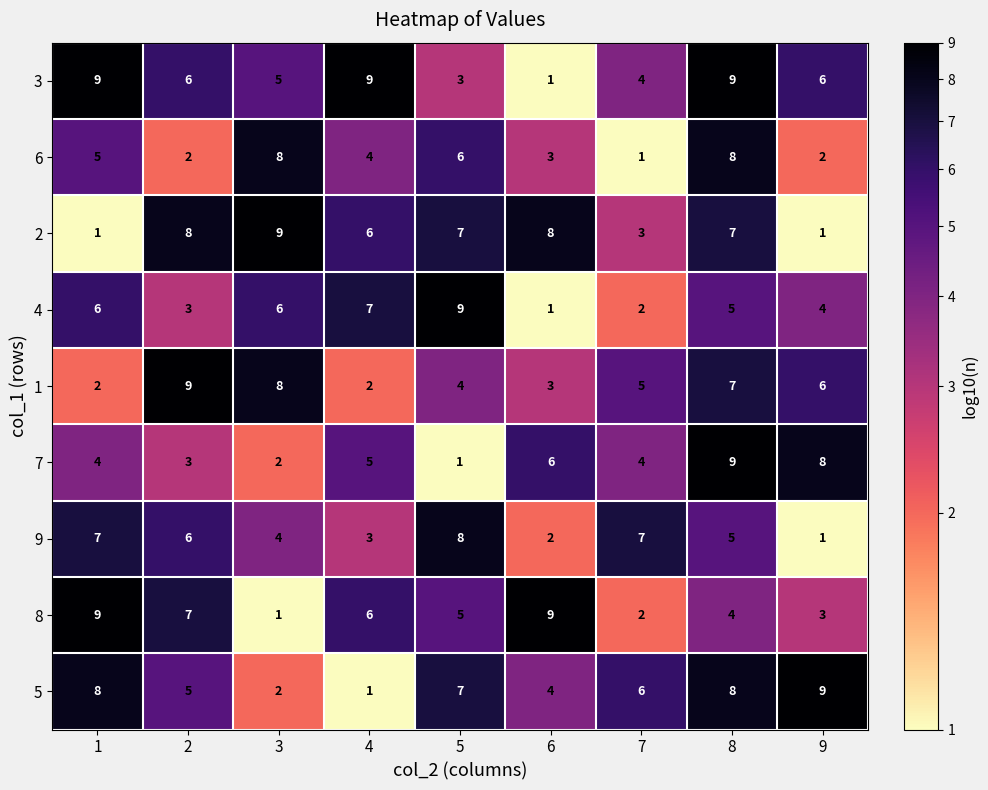

What is the maximum value shown in the chart?

9